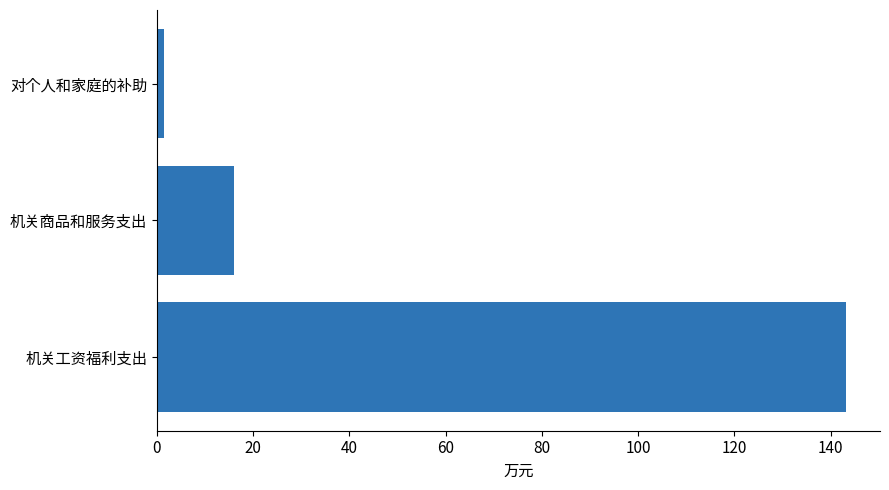

At which label is the value closest to 72?

机关商品和服务支出